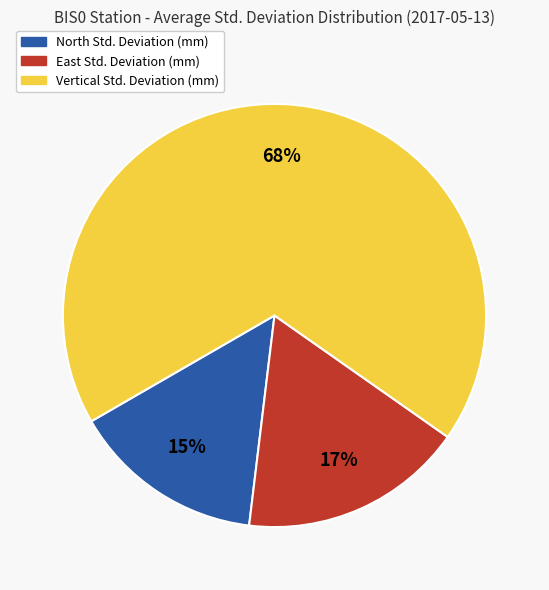

What is the majority slice?

Vertical Std. Deviation (mm)